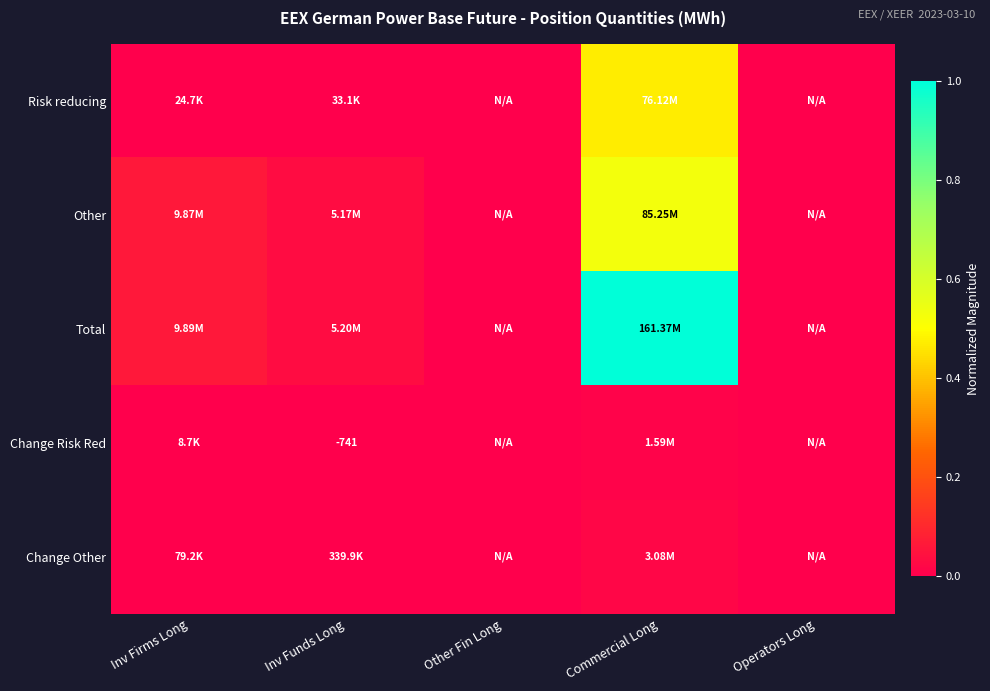

The Risk reducing series shows 0.3 at Operators Long. True or false?

False